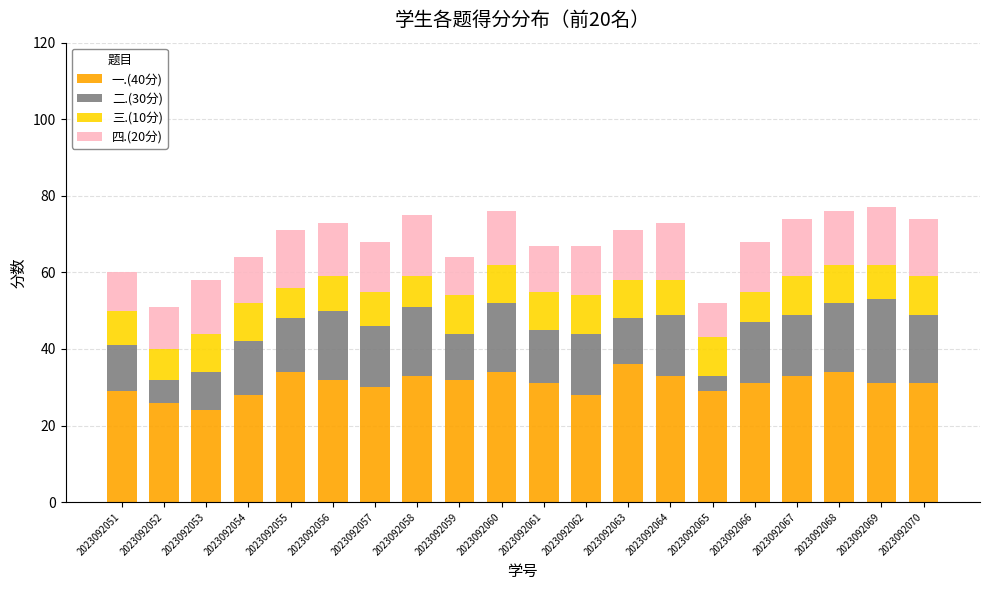

What is the sum of the 一.(40分) values at 2023092057 and 2023092055?

64